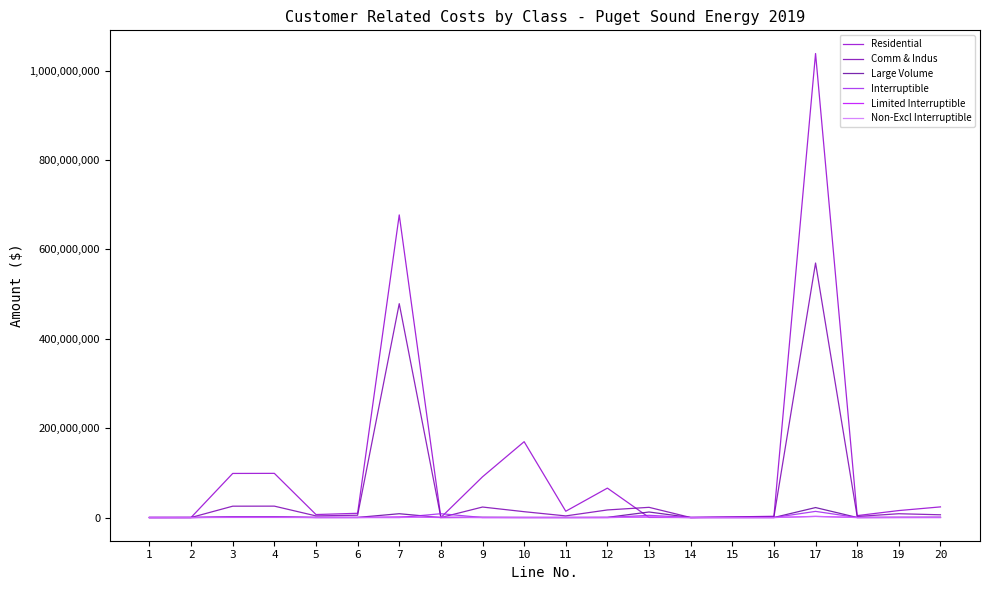

What are all the series names shown in the legend?

Residential, Comm & Indus, Large Volume, Interruptible, Limited Interruptible, Non-Excl Interruptible